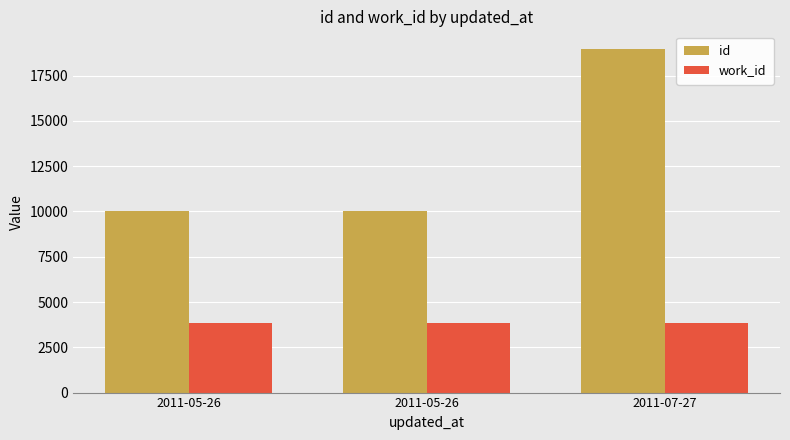

At how many categories does at least one series exceed 8231?

3